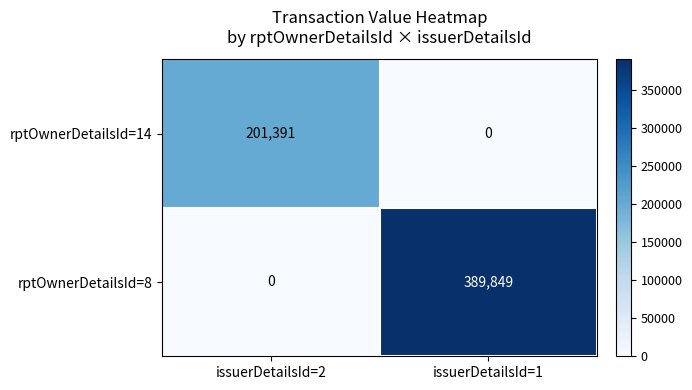

What is the spread (max minus min) of values at issuerDetailsId=2?

201391